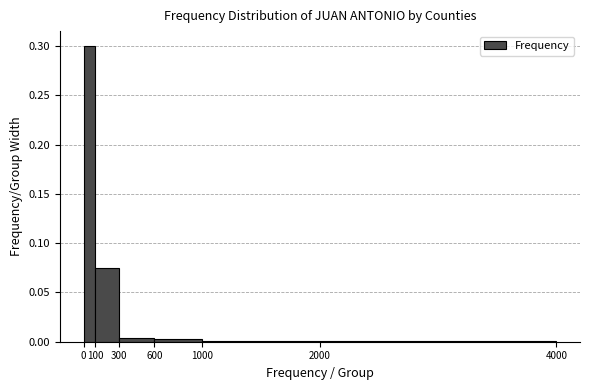

What is the height of the bar covering 100 to 300 on the x-axis? The values are not printed on the chart, so give them approximately, as read against the axis.

0.075